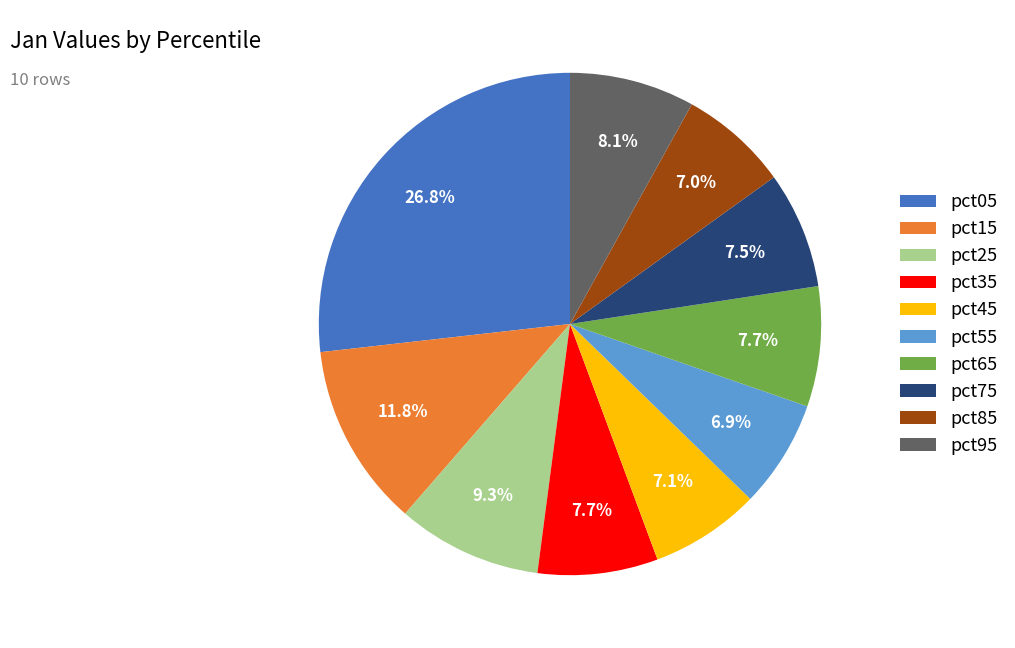

Between pct25 and pct65, which is larger?

pct25